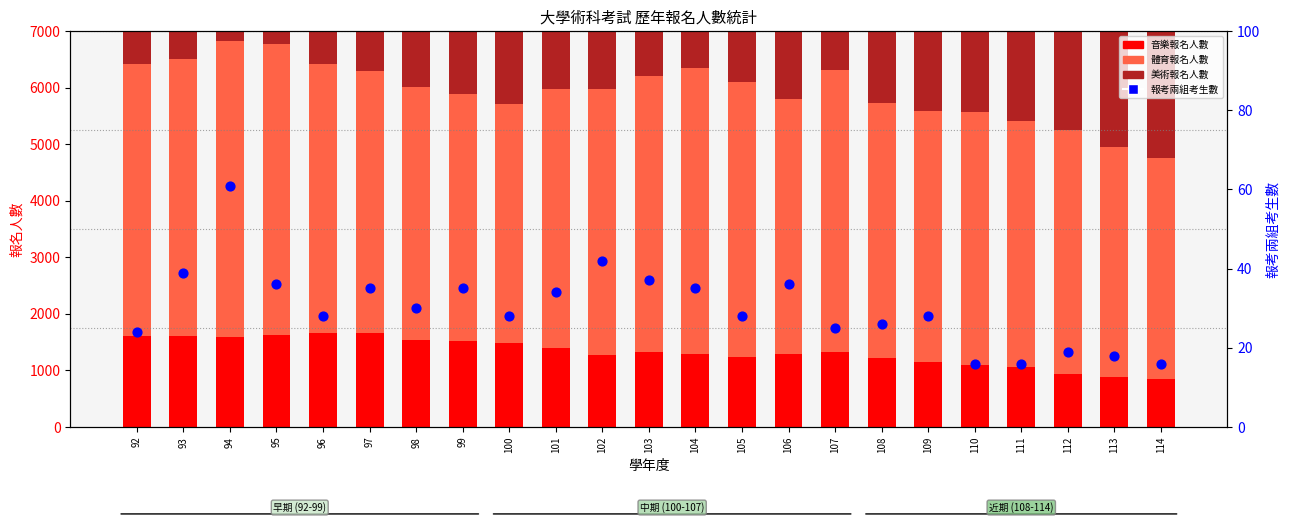

What is the total value across all series at 104?

11945